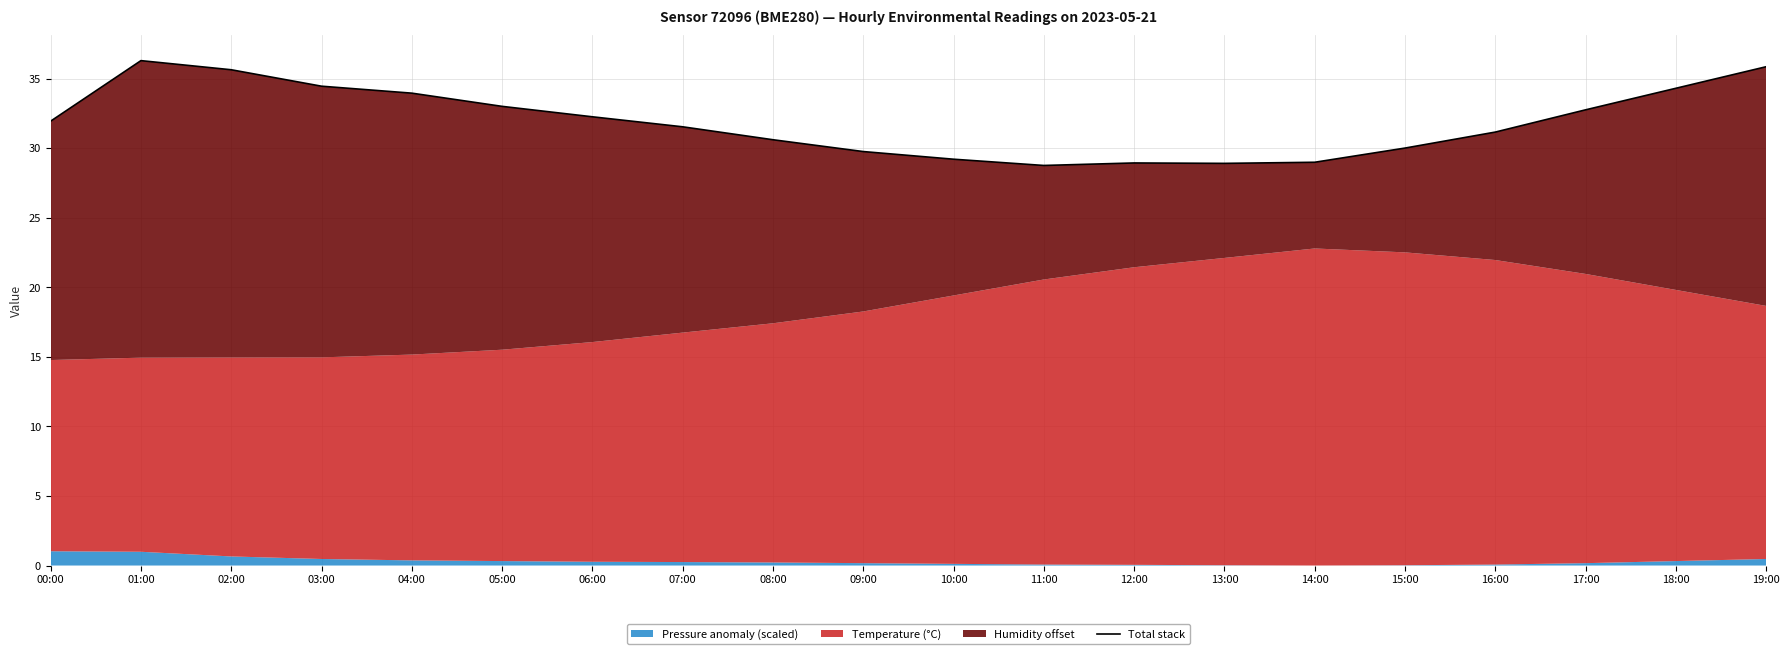

What is the label of the 6th point from the left?

05:00